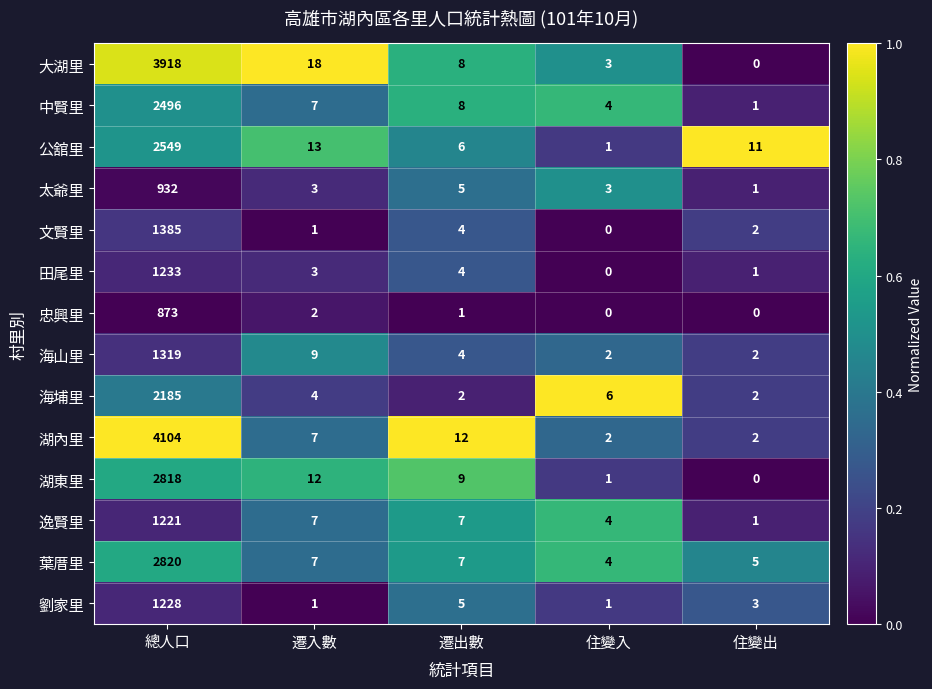

The 田尾里 series shows 4 at 遷出數. True or false?

True